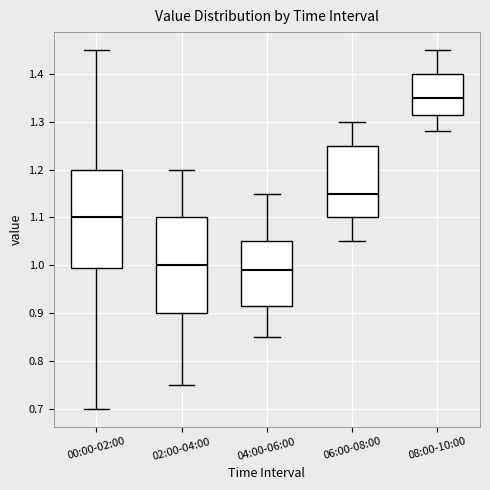

Which box has the highest median line?

08:00-10:00